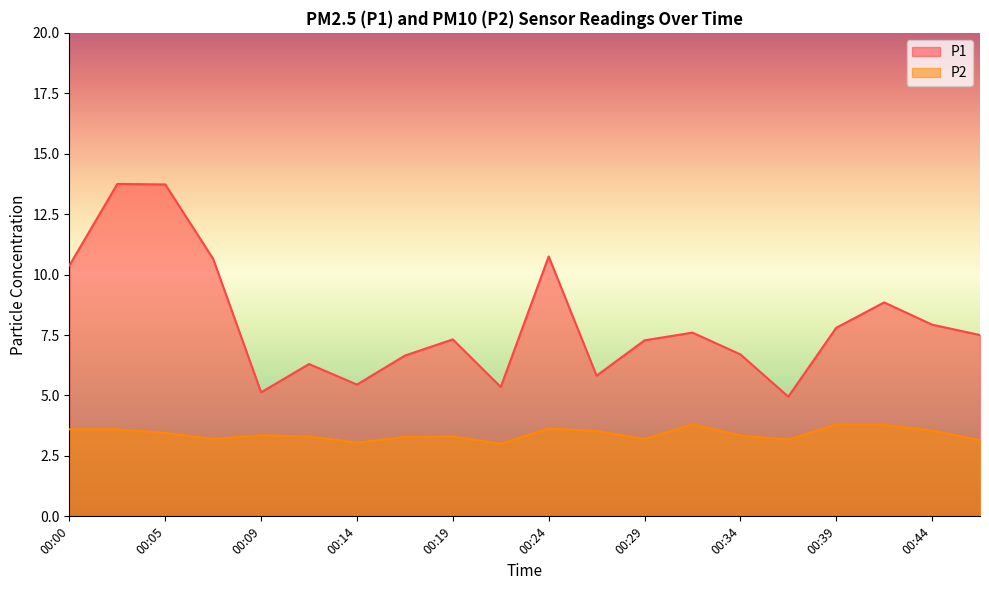

What is the average value of the P2 series?

3.4